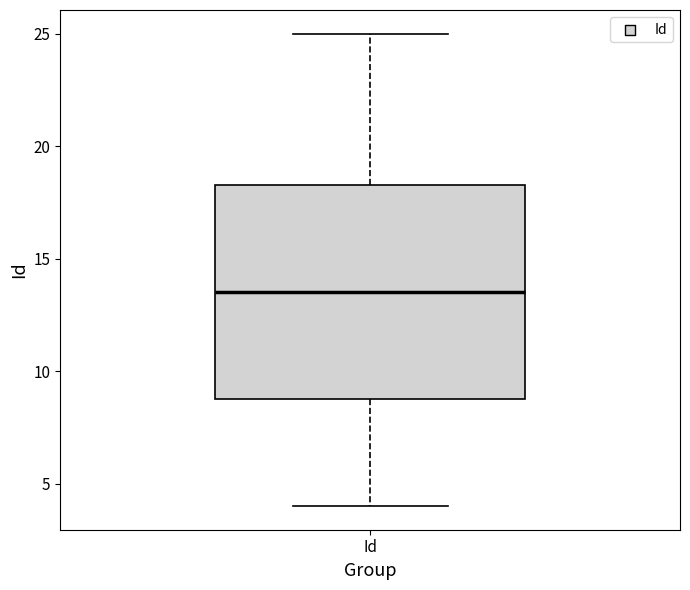

Transcribe this box plot: give where the median line is, the range the box spans, and where the two whiskers end, as read against the y-axis. The values are not printed on the chart, so give them approximately, as read against the axis.

median 13.5, box 9.0 to 18.5, whiskers 4.0 to 25.0